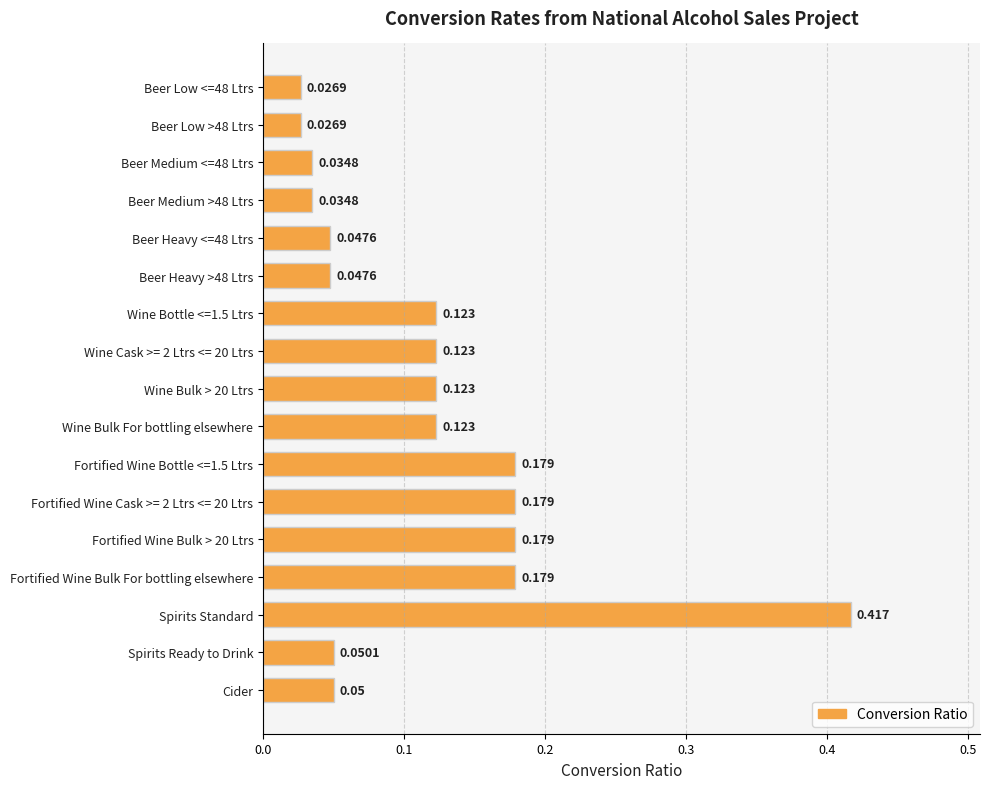

Between Wine Bulk For bottling elsewhere and Spirits Standard, which is larger?

Spirits Standard